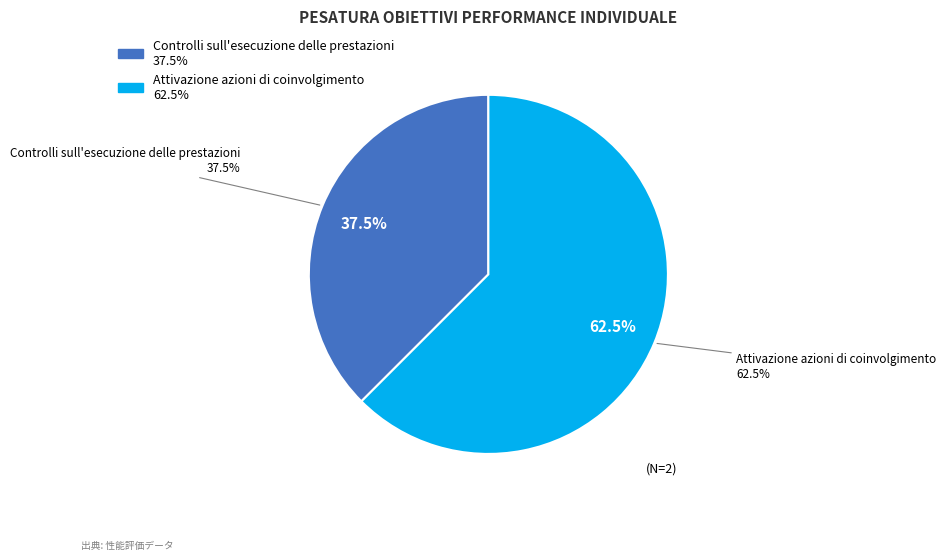

Rank the categories by value from lowest to highest.

Controlli sull'esecuzione delle prestazioni, Attivazione azioni di coinvolgimento